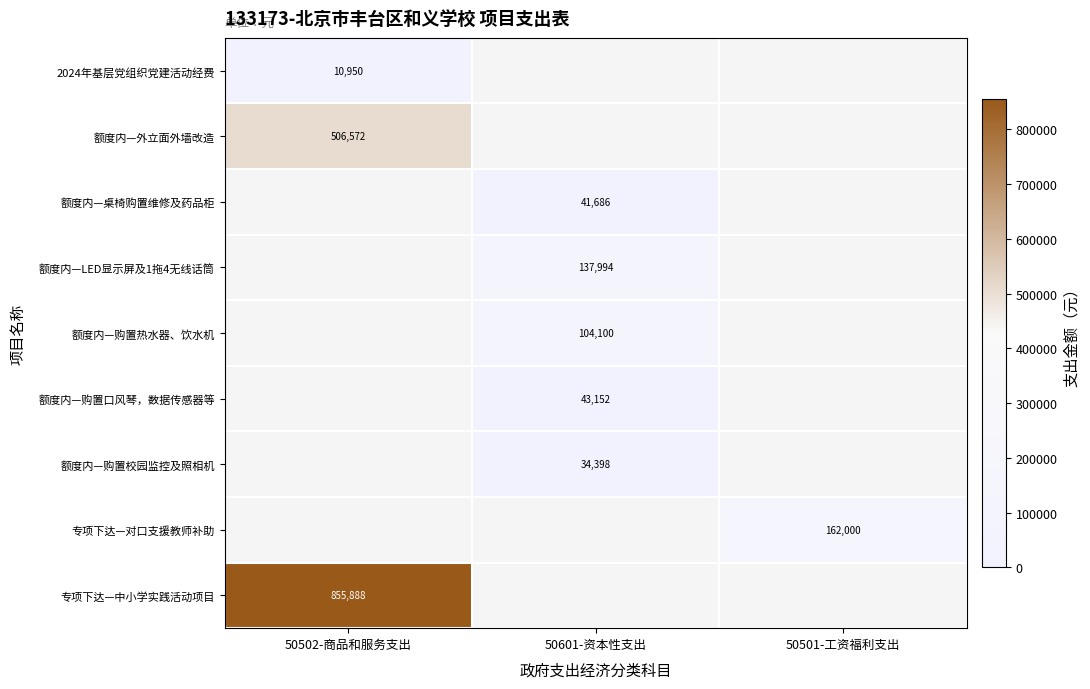

The value of 额度内—购置口风琴，数据传感器等 at 50601-资本性支出 is 43152.2. True or false?

True